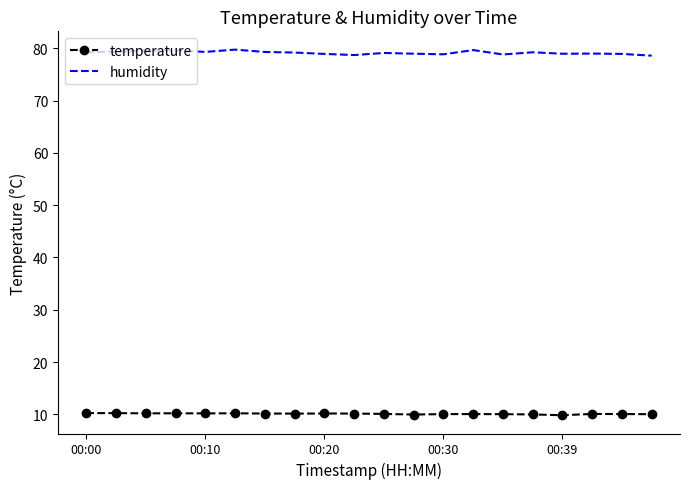

Which series has the largest total across all categories?

humidity